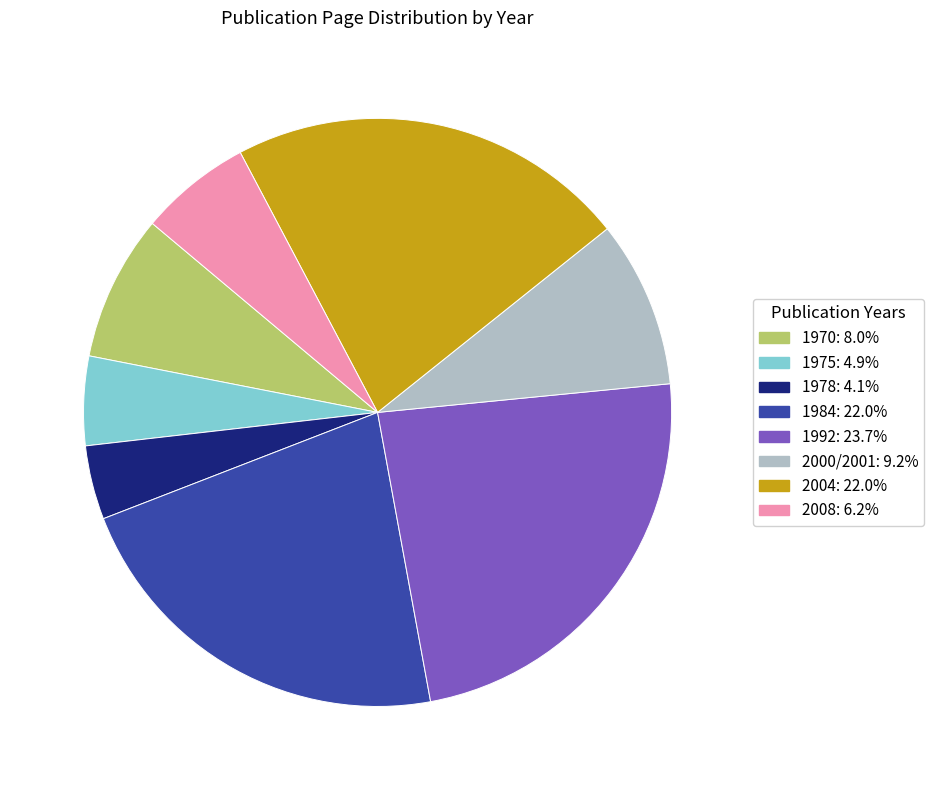

Is there a majority slice in this chart?

No